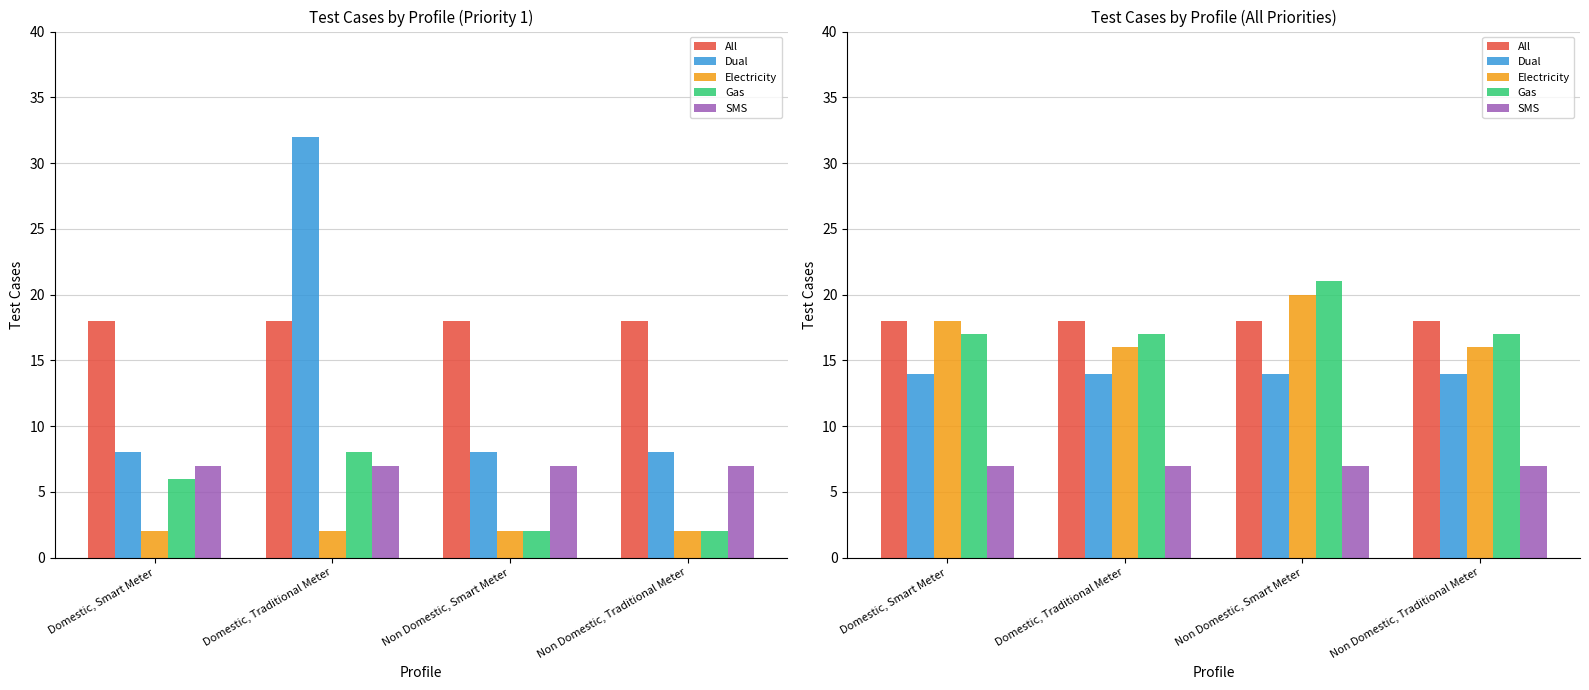

What is the value of the Electricity bar at the 1st from the left?

18